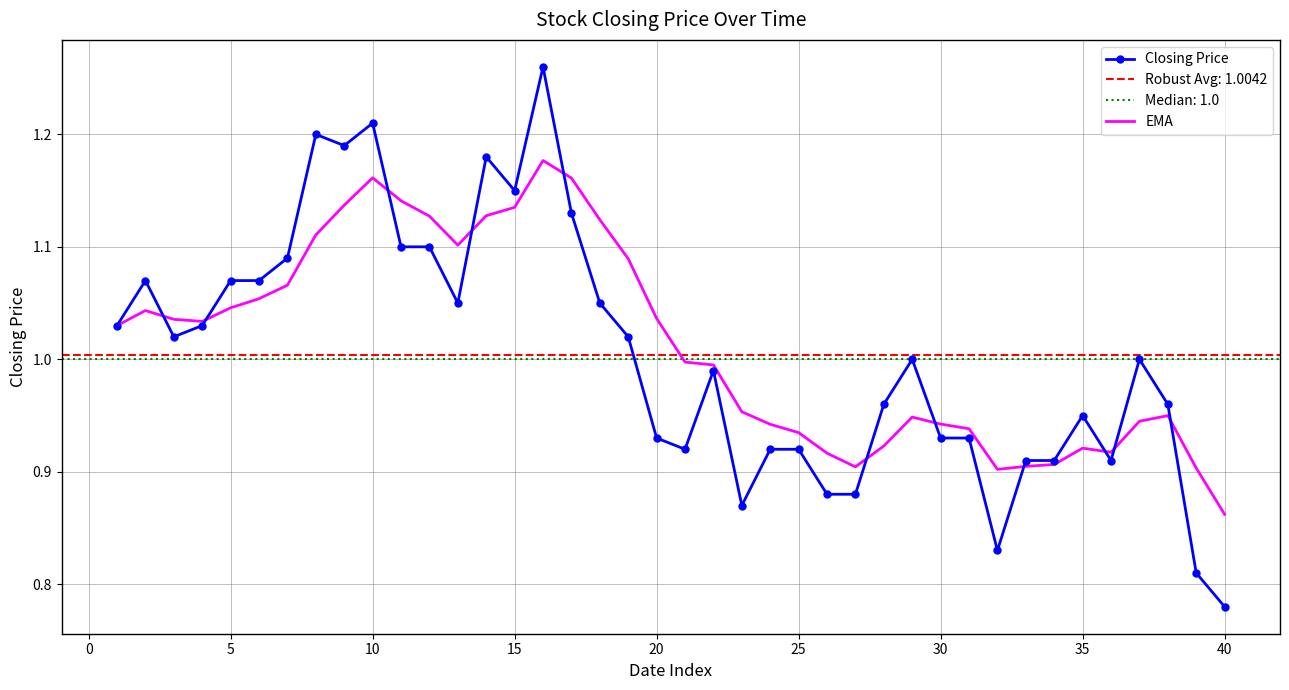

True or false: EMA and Closing Price cross at least once.

True